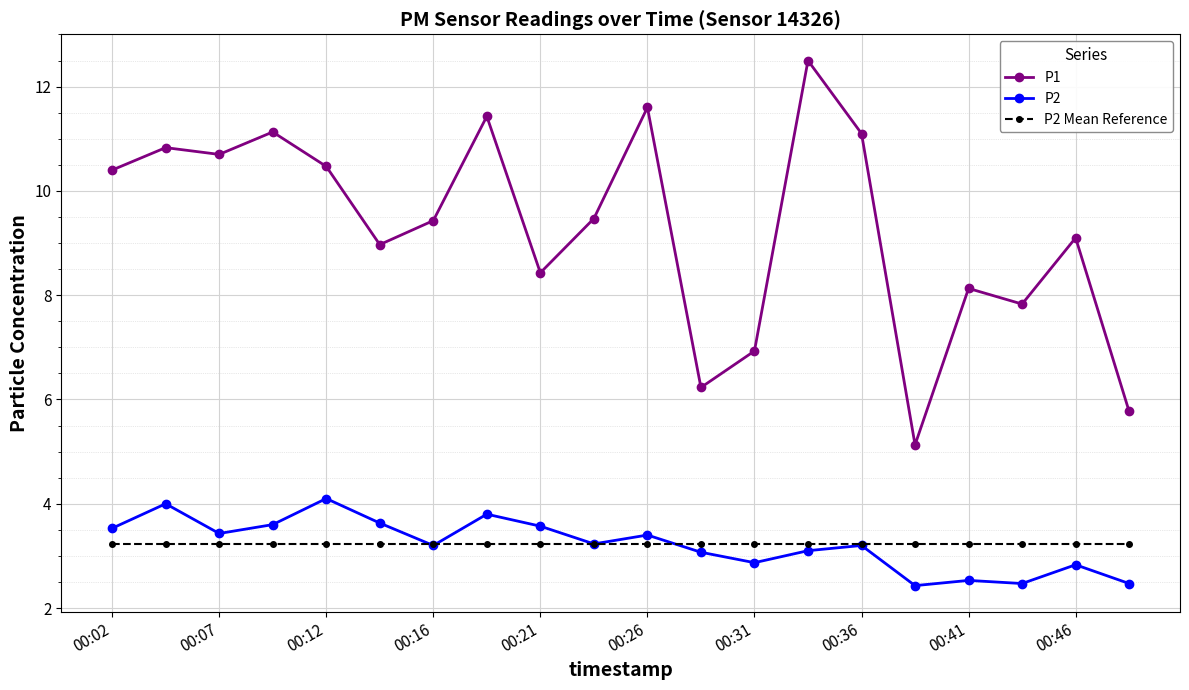

True or false: P1 has more than 1 interior local peaks.

True